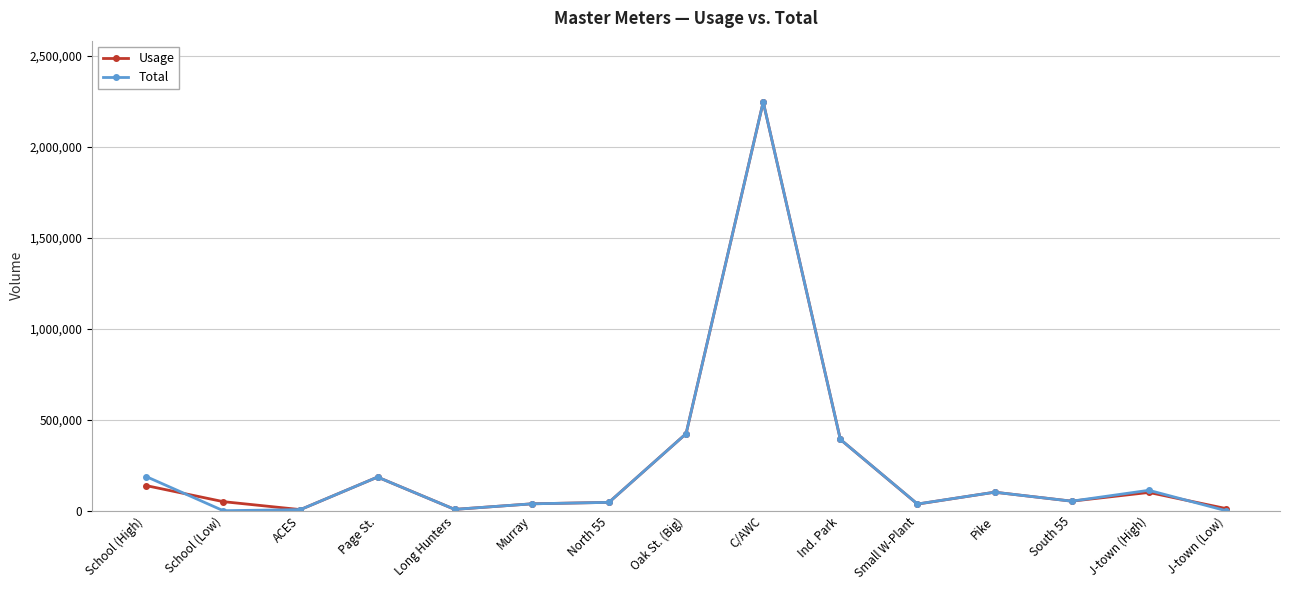

Which series has the widest spread of values?

Total